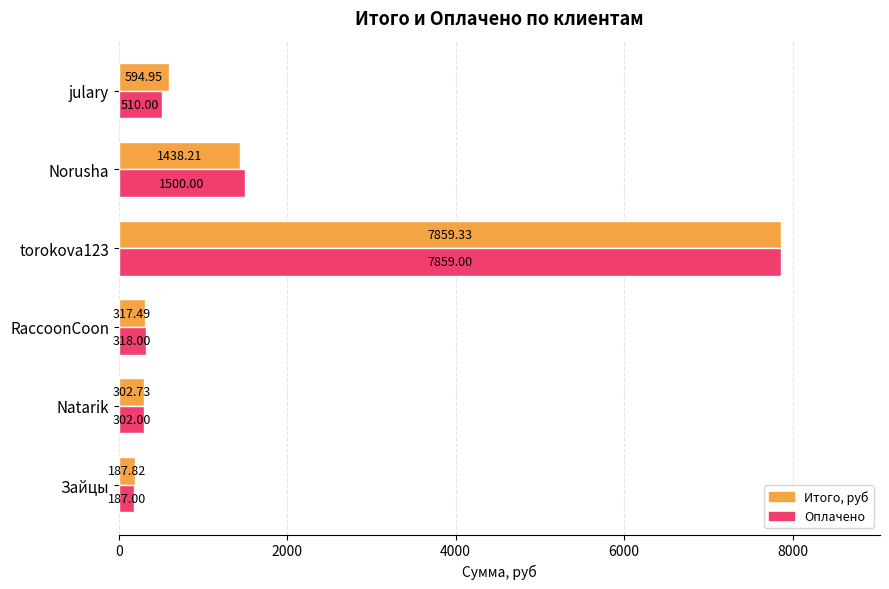

At which label does Оплачено reach its minimum?

Зайцы